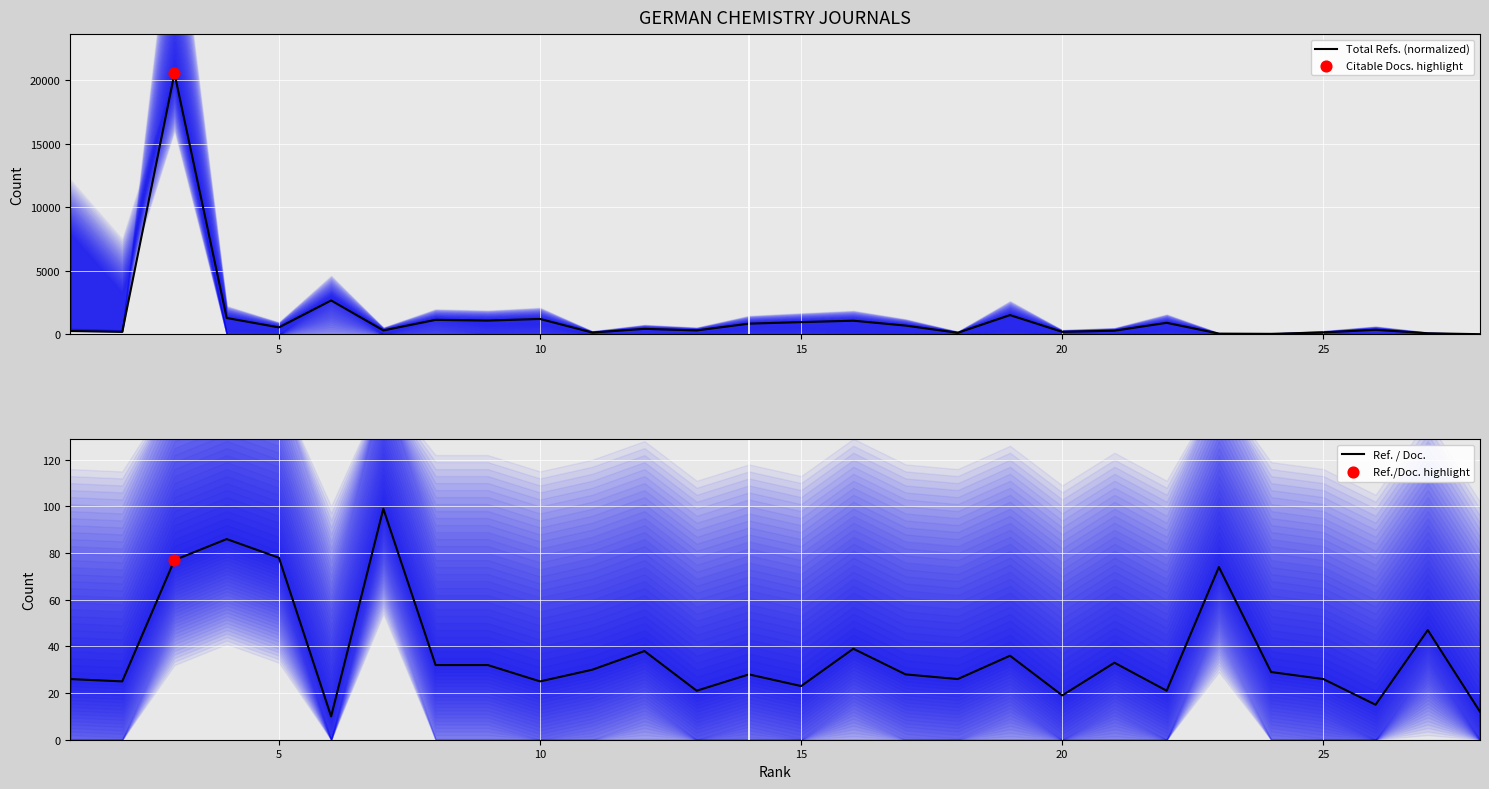

Which series contains the lowest Y value?

Ref. / Doc.